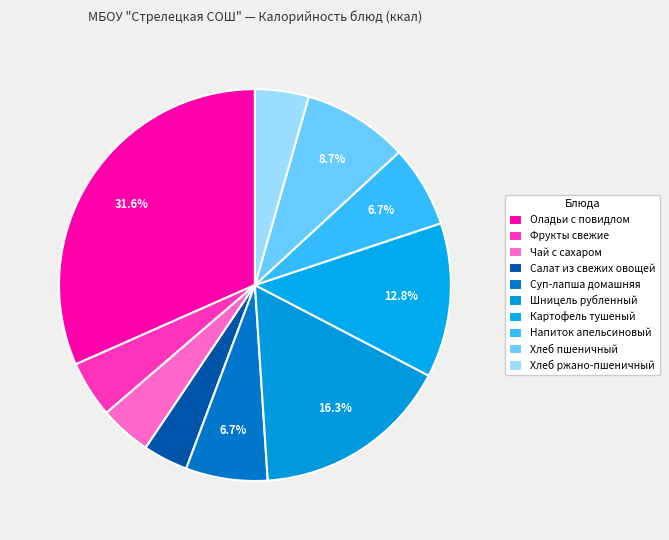

What is the smallest slice in the pie chart?

Салат из свежих овощей